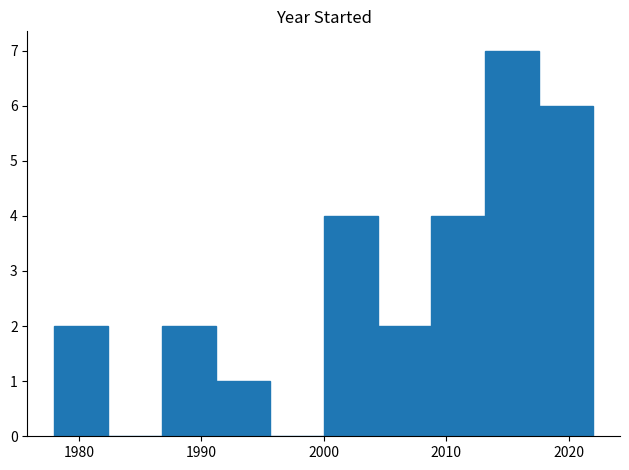

Over which range of the x-axis is the bar tallest?

2013.2 to 2017.6